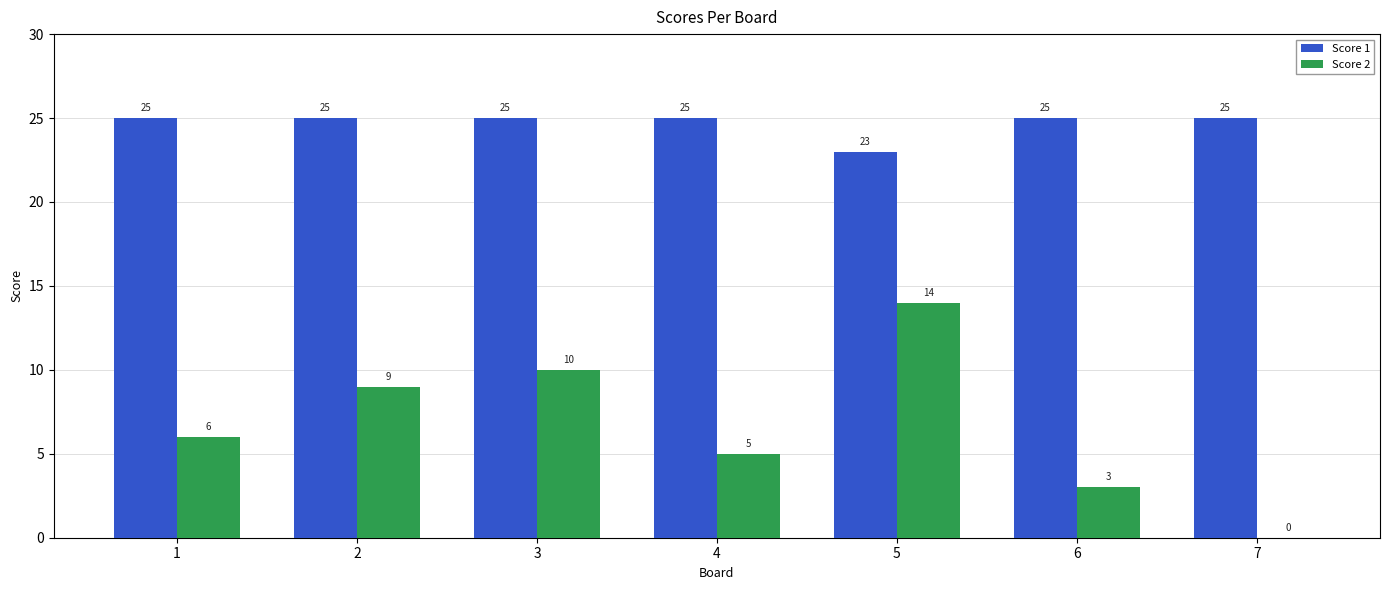

At which category is the sum across all series the highest?

5